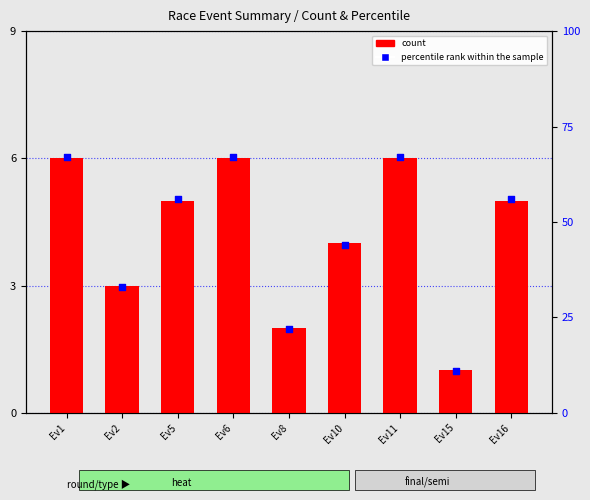

Which series has the widest spread of Y values?

percentile rank within the sample